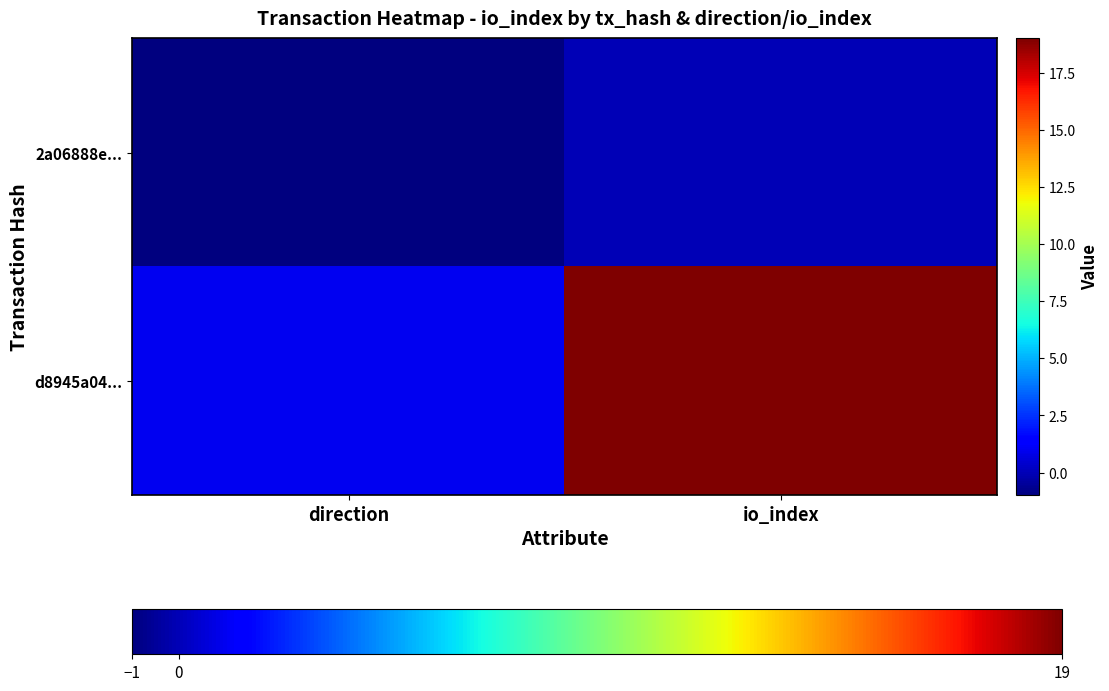

What is the smallest value displayed?

-1